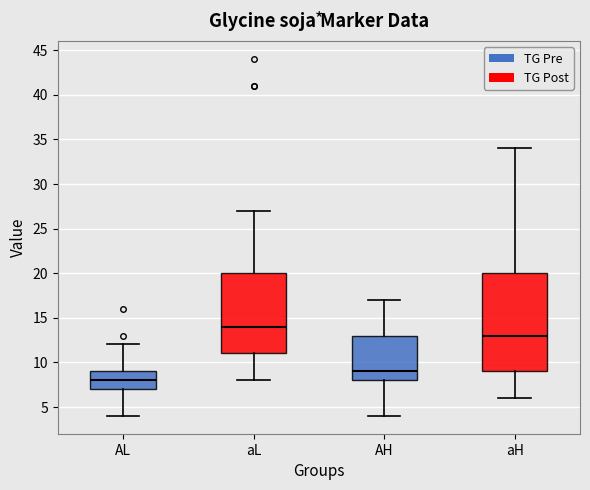

Which box is the tallest, from its lower edge to its upper edge?

aH